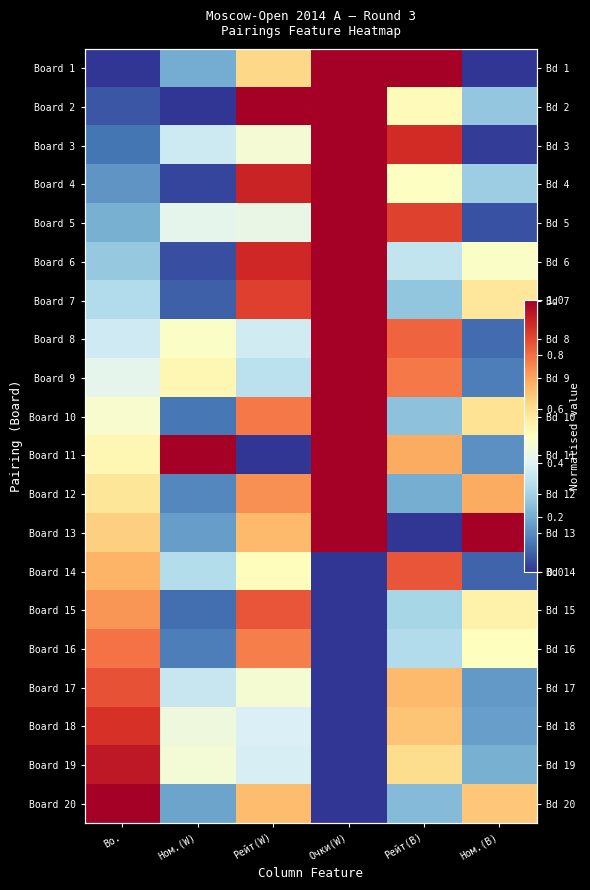

Count the number of categories in the chart.

6